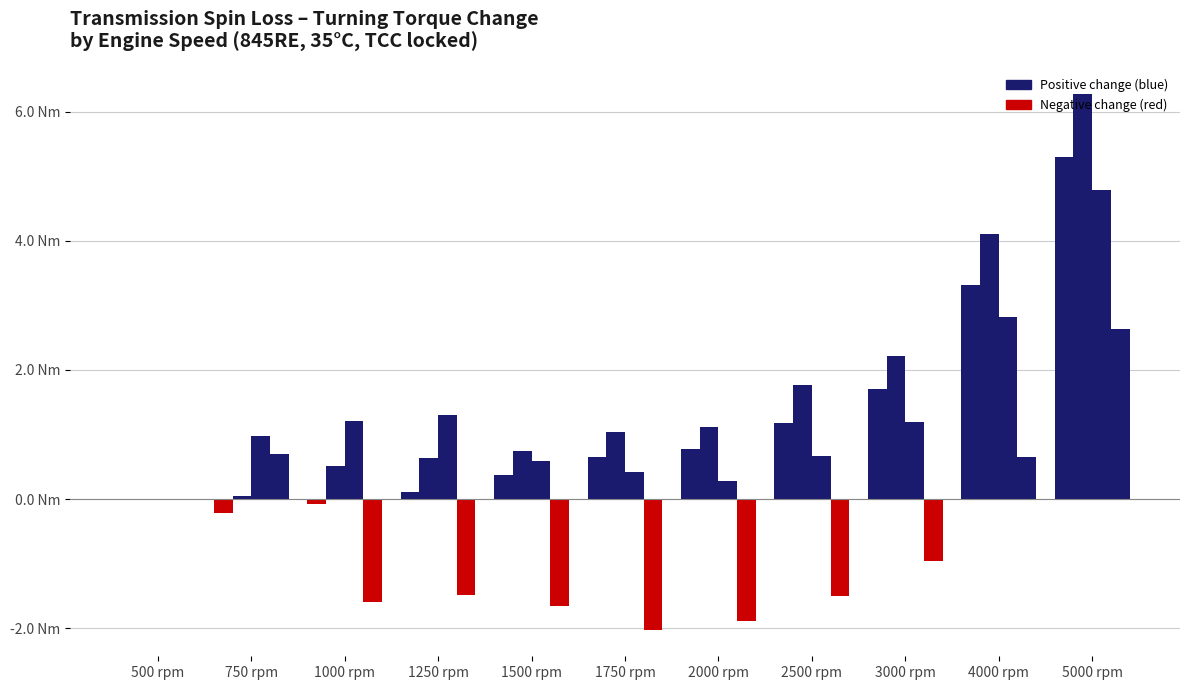

Are the bars horizontal?

No